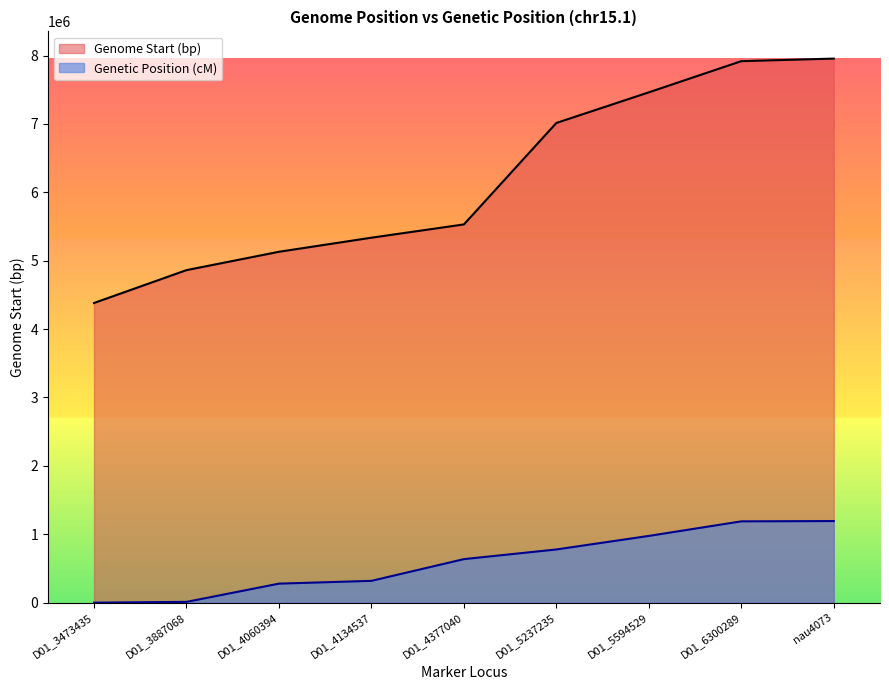

True or false: Genetic Position (cM) and Genome Start (bp) intersect in this chart.

False